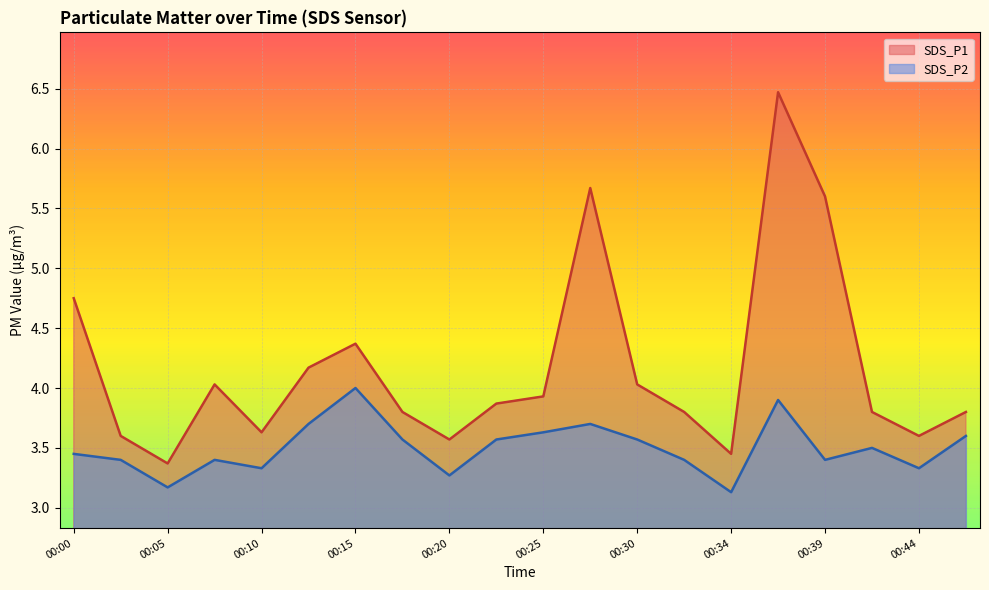

Does the chart display data point markers on the line(s)?

No